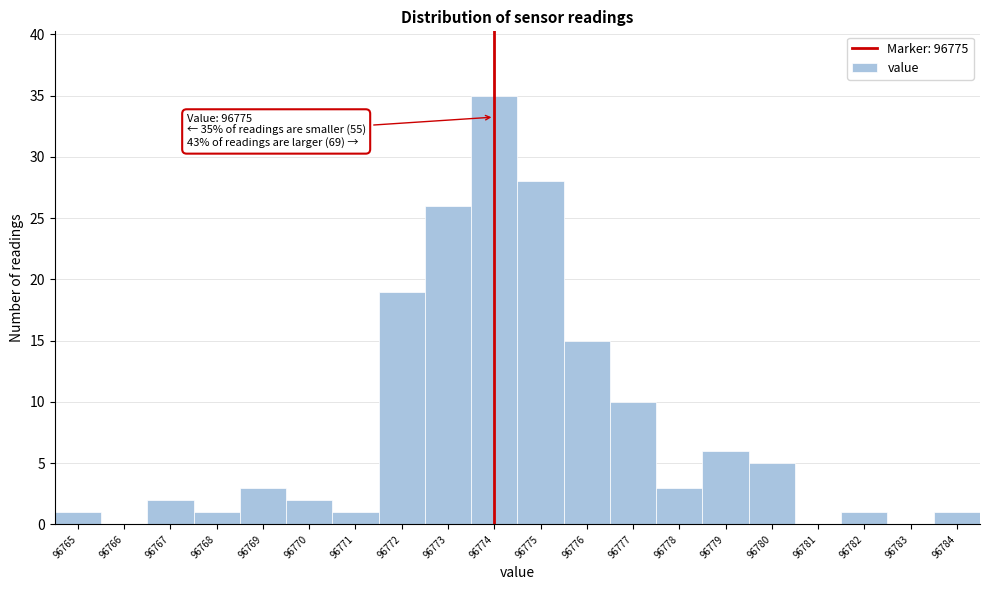

Reading right to left, list all the values displayed in this chart.

96784=1	96783=0	96782=1	96781=0	96780=5	96779=6	96778=3	96777=10	96776=15	96775=28	96774=35	96773=26	96772=19	96771=1	96770=2	96769=3	96768=1	96767=2	96766=0	96765=1